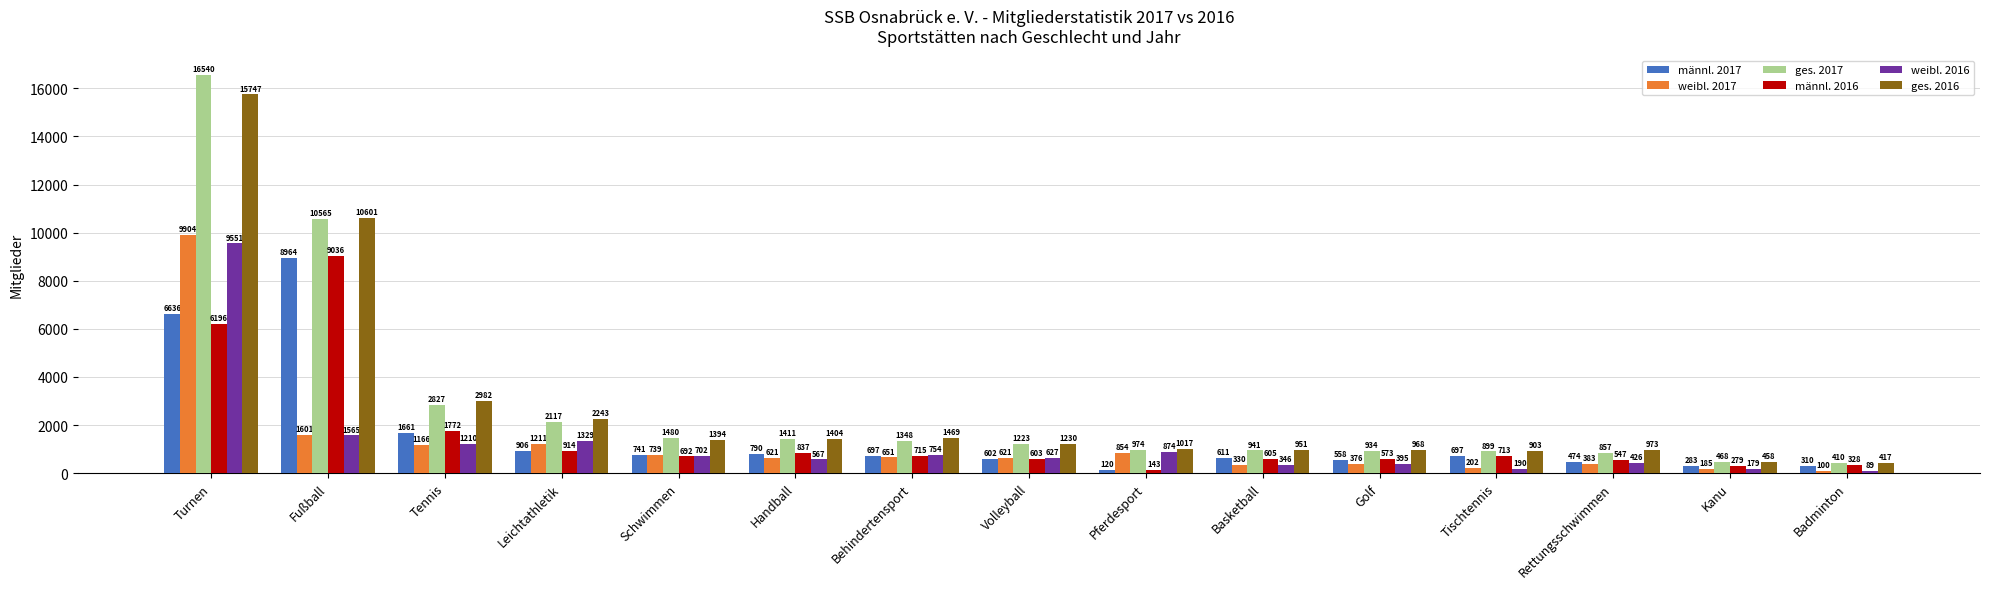

What is the lowest value of the ges. 2016 series?

417